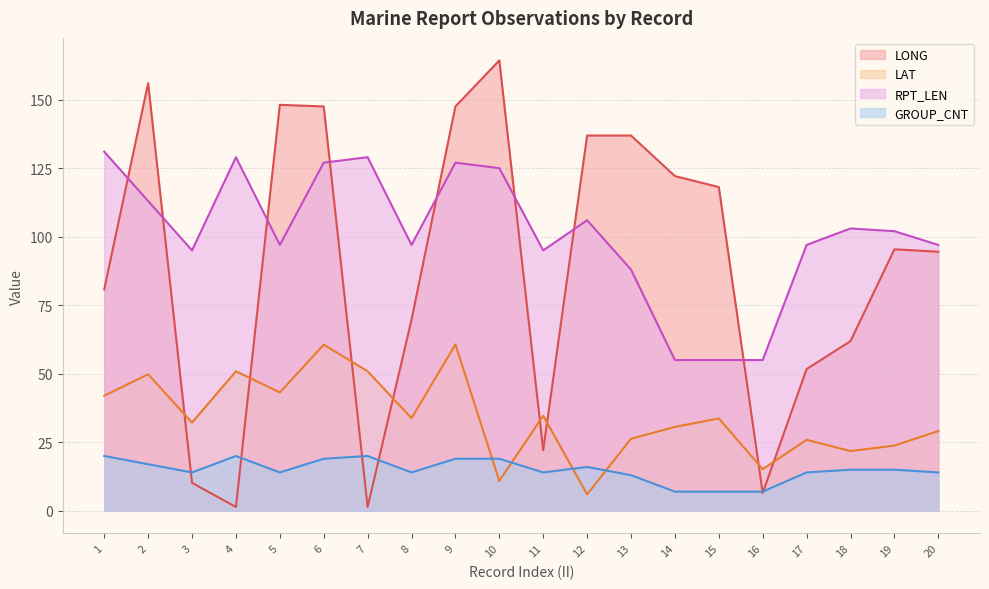

True or false: RPT_LEN and GROUP_CNT cross at least once.

False